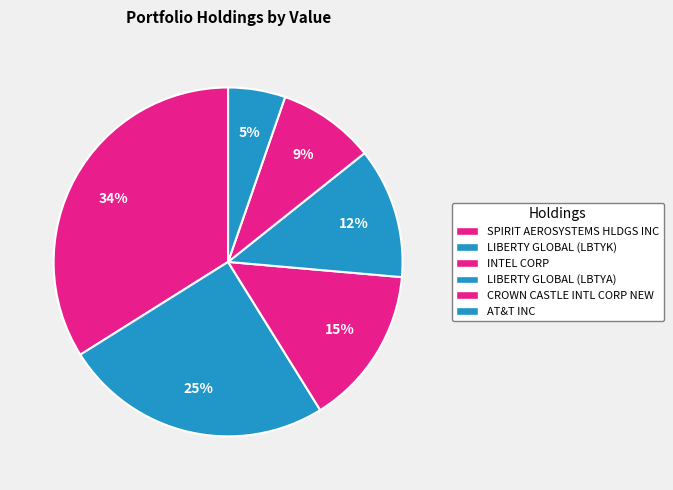

Which category has the smallest portion of the pie?

AT&T INC